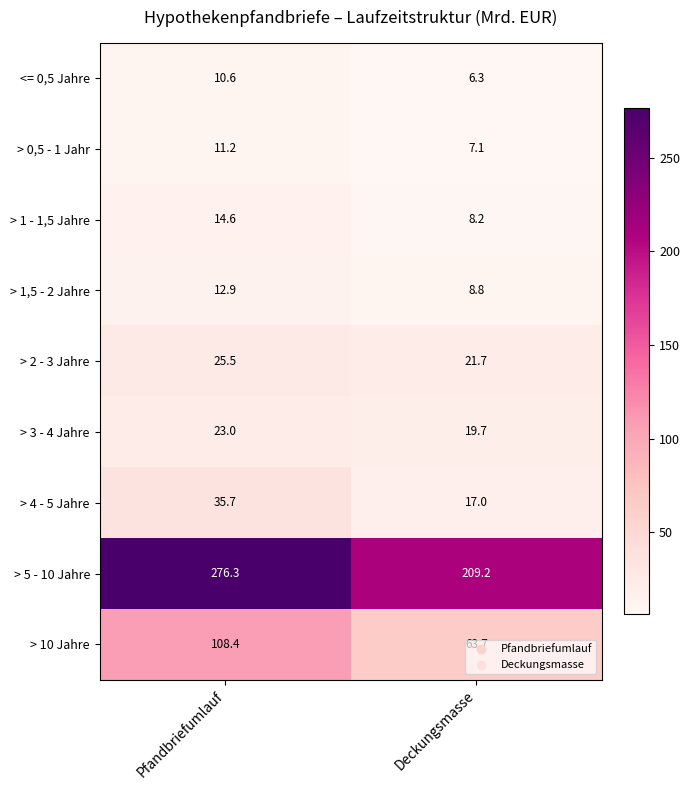

What is the difference between the > 10 Jahre values at Pfandbriefumlauf and Deckungsmasse?

44.7